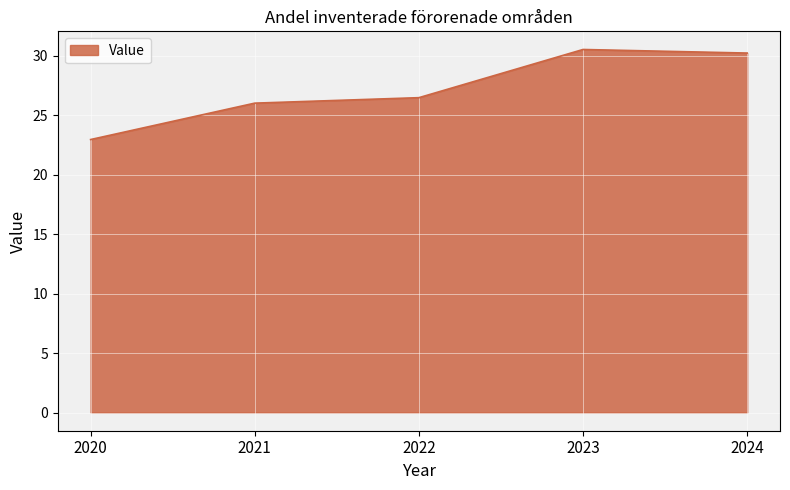

How many distinct data groups are displayed?

1